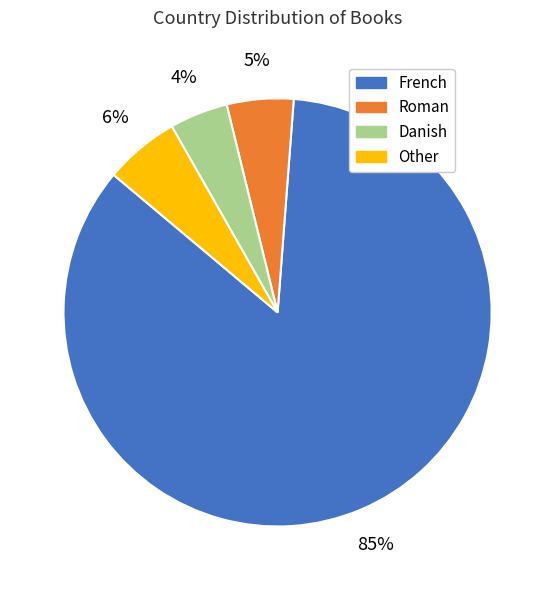

What is the smallest slice in the pie chart?

Danish